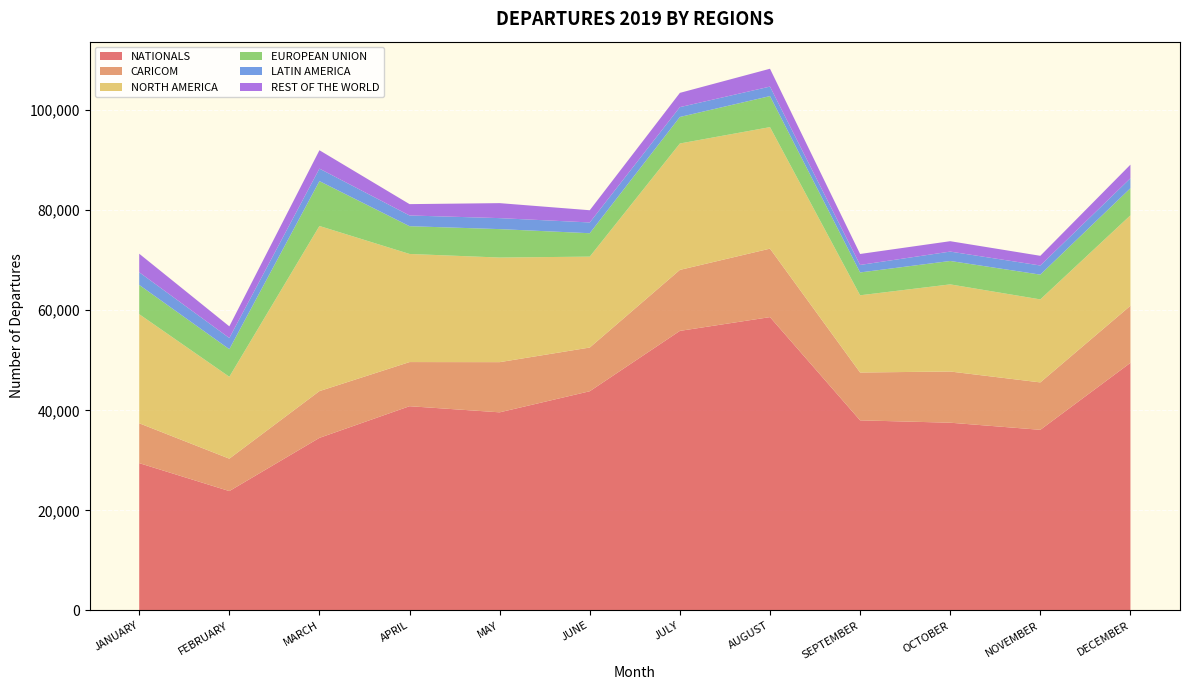

Reading left to right, extract all data points from this chart.

NATIONALS: JANUARY=29451	FEBRUARY=23864	MARCH=34497	APRIL=40823	MAY=39600	JUNE=43815	JULY=55875	AUGUST=58628	SEPTEMBER=37996	OCTOBER=37526	NOVEMBER=36107	DECEMBER=49488
CARICOM: JANUARY=7963	FEBRUARY=6475	MARCH=9344	APRIL=8821	MAY=10029	JUNE=8735	JULY=12189	AUGUST=13683	SEPTEMBER=9562	OCTOBER=10232	NOVEMBER=9474	DECEMBER=11411
NORTH AMERICA: JANUARY=21801	FEBRUARY=16367	MARCH=32998	APRIL=21605	MAY=20901	JUNE=18165	JULY=25258	AUGUST=24280	SEPTEMBER=15431	OCTOBER=17411	NOVEMBER=16586	DECEMBER=18071
EUROPEAN UNION: JANUARY=5845	FEBRUARY=5515	MARCH=8964	APRIL=5545	MAY=5683	JUNE=4675	JULY=5300	AUGUST=6203	SEPTEMBER=4564	OCTOBER=4677	NOVEMBER=4949	DECEMBER=5413
LATIN AMERICA: JANUARY=2530	FEBRUARY=2235	MARCH=2497	APRIL=2146	MAY=2196	JUNE=2154	JULY=1965	AUGUST=1900	SEPTEMBER=1500	OCTOBER=1876	NOVEMBER=1827	DECEMBER=1992
REST OF THE WORLD: JANUARY=3705	FEBRUARY=2327	MARCH=3673	APRIL=2265	MAY=2994	JUNE=2441	JULY=2851	AUGUST=3563	SEPTEMBER=2192	OCTOBER=2076	NOVEMBER=1935	DECEMBER=2719